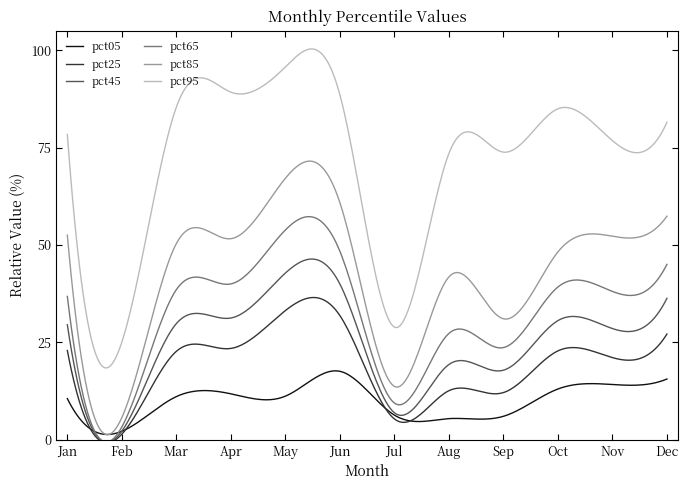

At which label does pct05 reach its minimum?

Feb